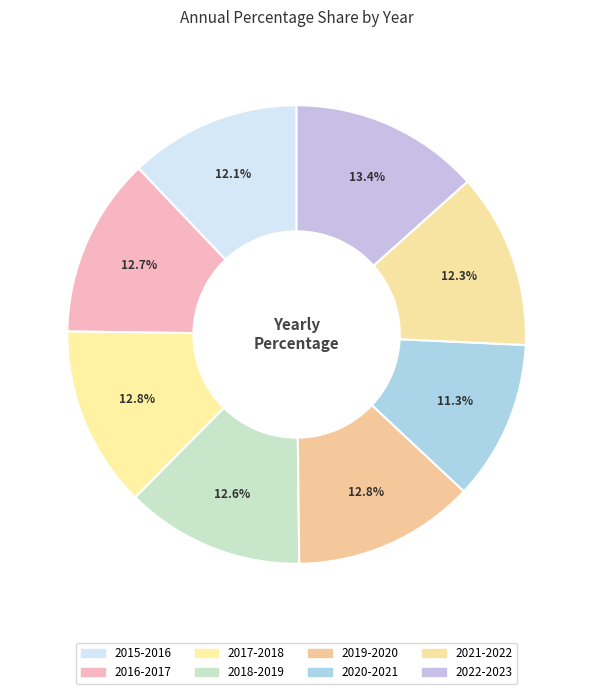

To the nearest percent, what percentage of the pie is 2017-2018?

13%